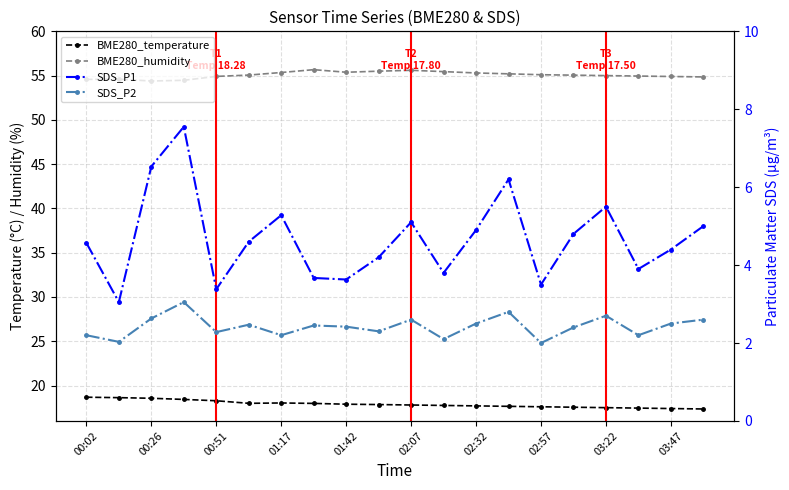

True or false: SDS_P2 and BME280_temperature cross at least once.

False